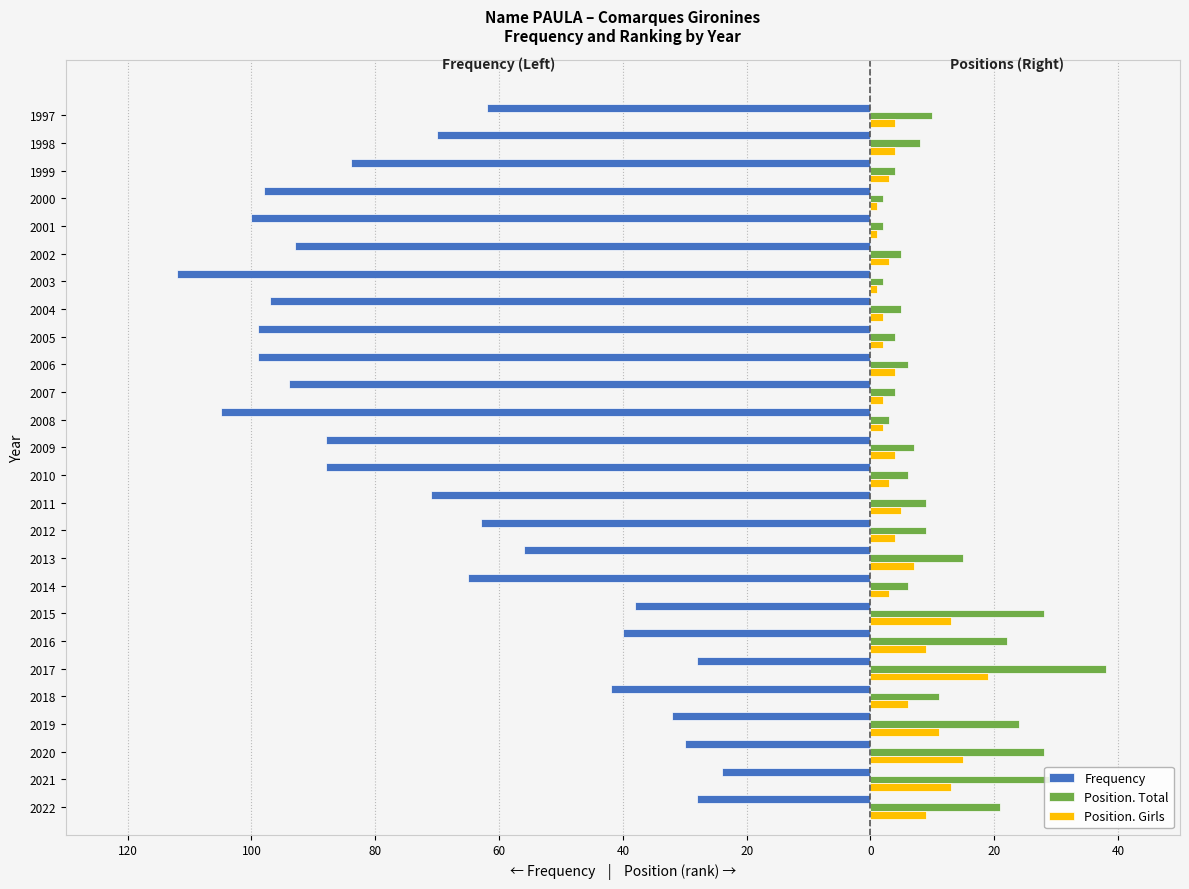

What are all the series names shown in the legend?

Frequency, Position. Total, Position. Girls